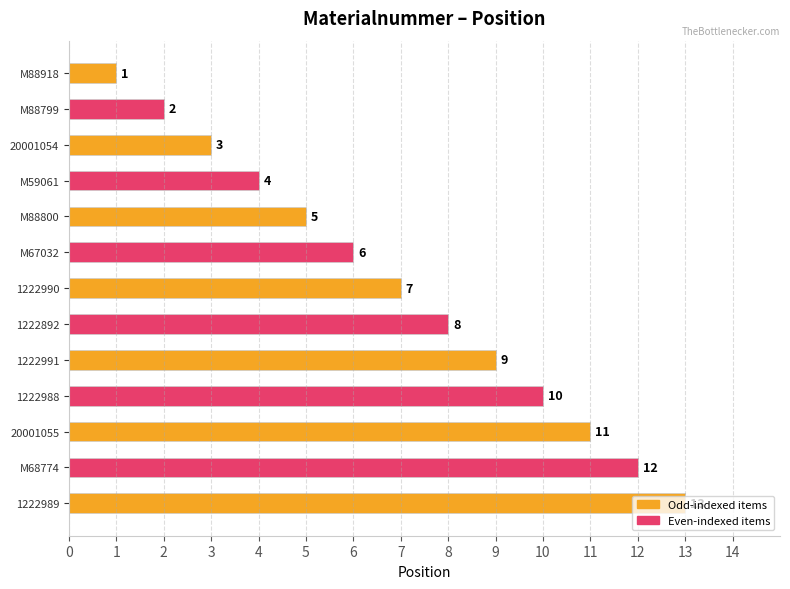

True or false: the data shows 6 at M67032.

True